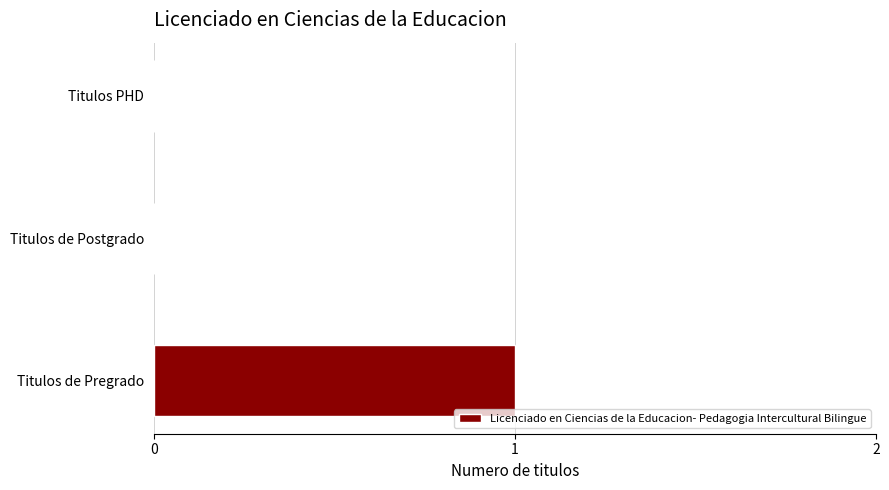

Between Titulos de Postgrado and Titulos de Pregrado, which is larger?

Titulos de Pregrado